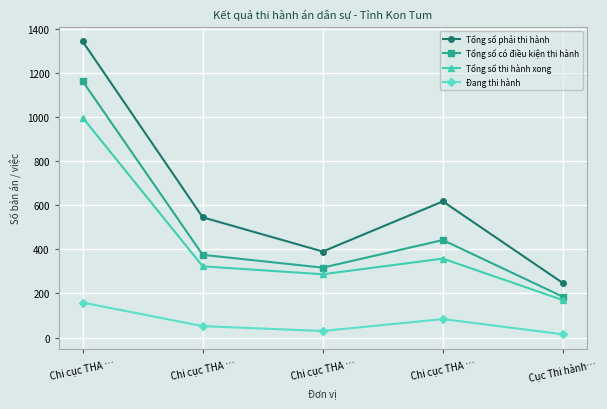

Does the chart have visible grid lines?

Yes